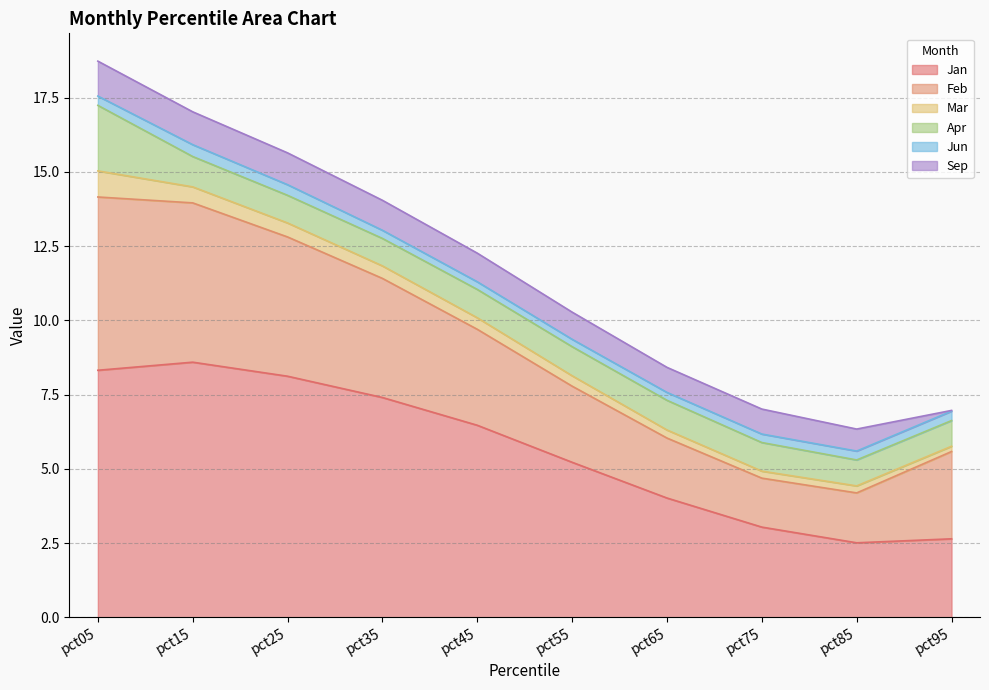

How many categories are shown in the chart?

10